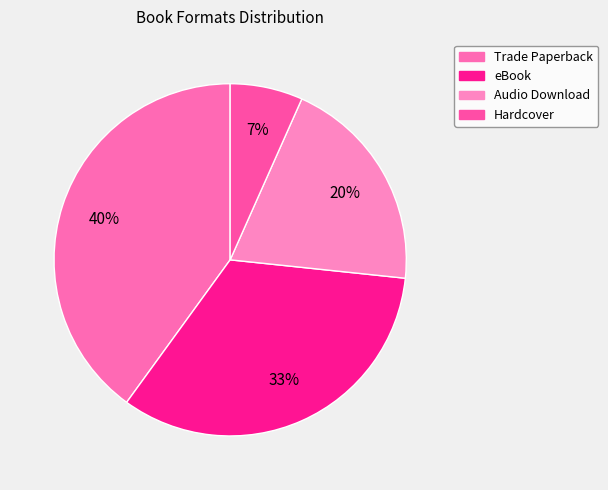

Which slice is the smallest?

Hardcover